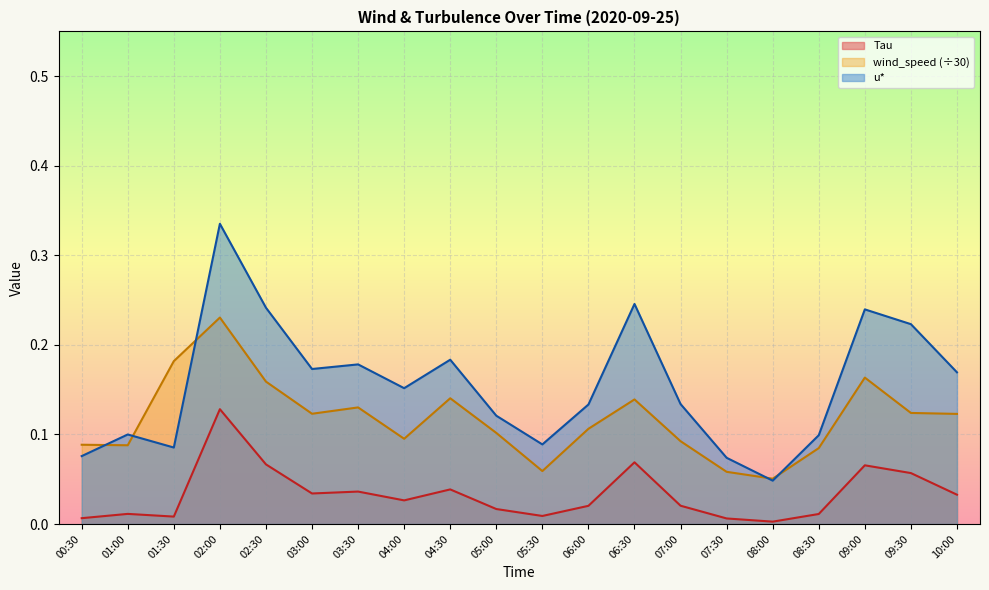

True or false: wind_speed and Tau intersect in this chart.

False